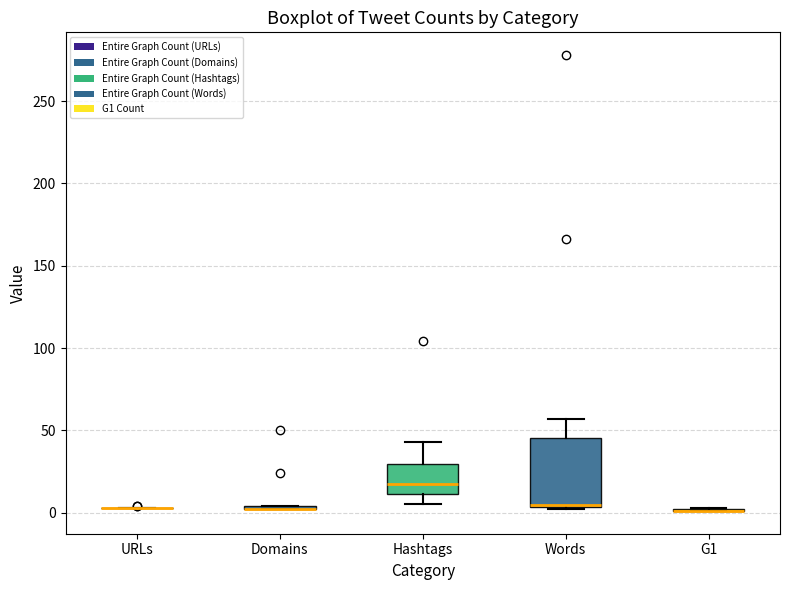

Which box is the tallest, from its lower edge to its upper edge?

Words